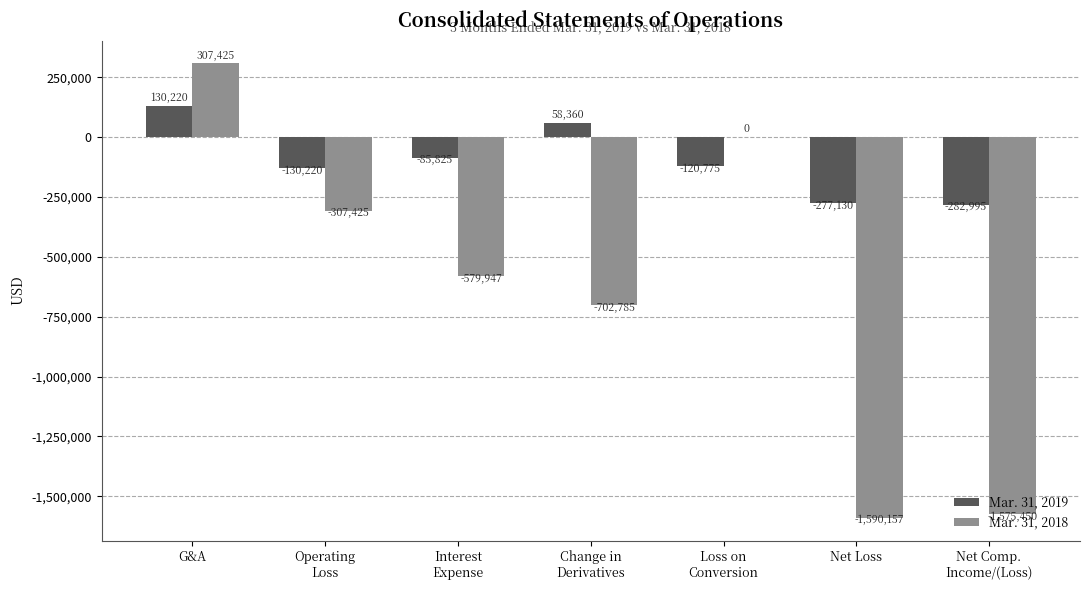

At which label does Mar. 31, 2018 first exceed -579947?

G&A